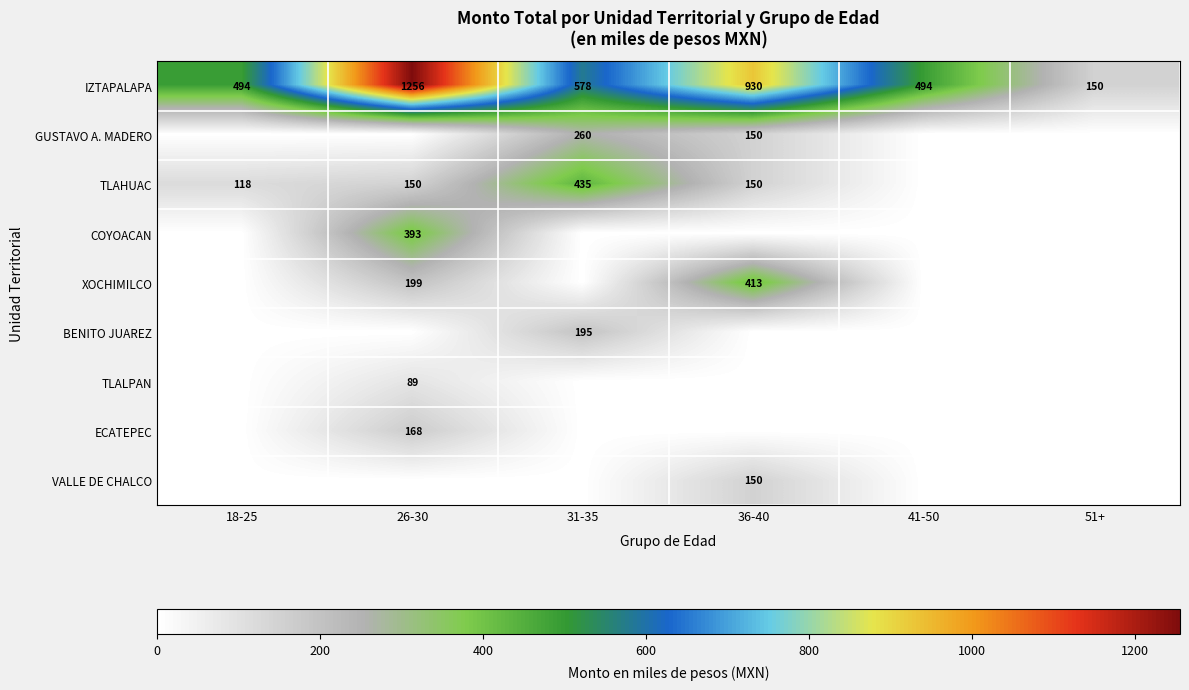

The IZTAPALAPA series shows 930 at 36-40. True or false?

True